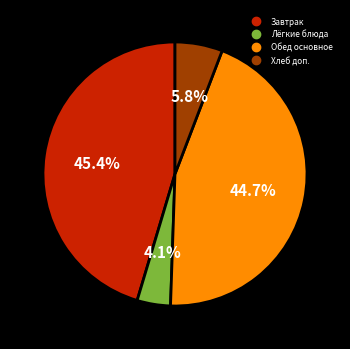

Is there a majority slice in this chart?

No